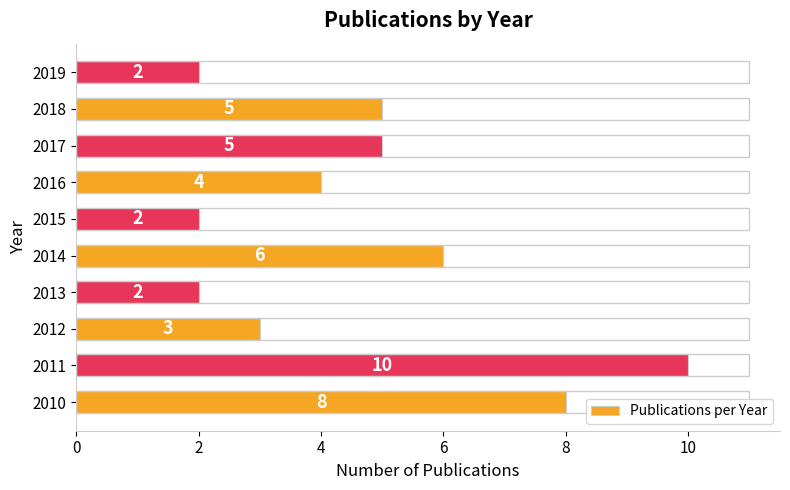

Reading top to bottom, transcribe all the data shown in this chart.

2	5	5	4	2	6	2	3	10	8